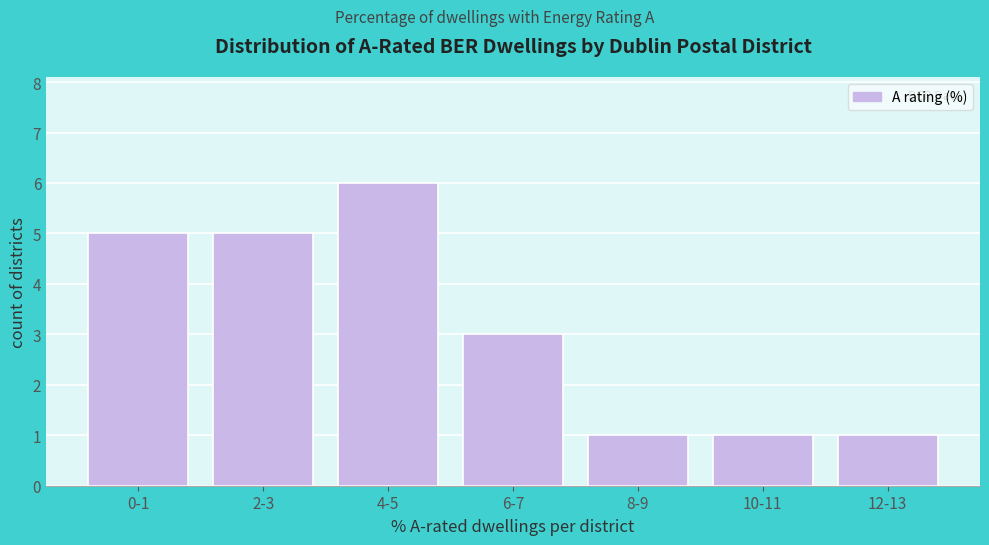

Reading left to right, extract all data points from this chart.

5	5	6	3	1	1	1